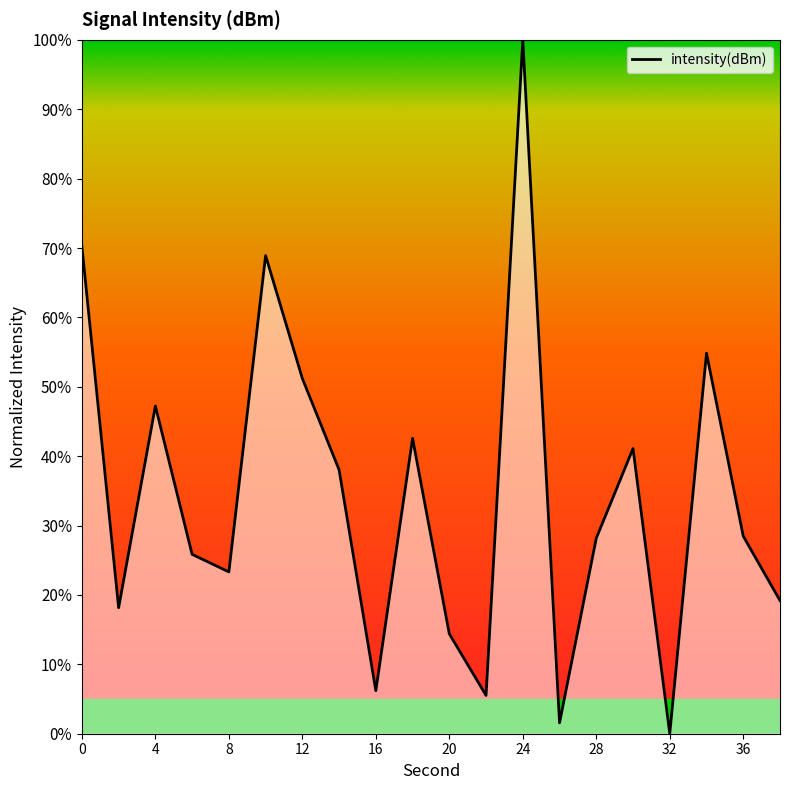

What is the maximum value shown in the chart?

100.0